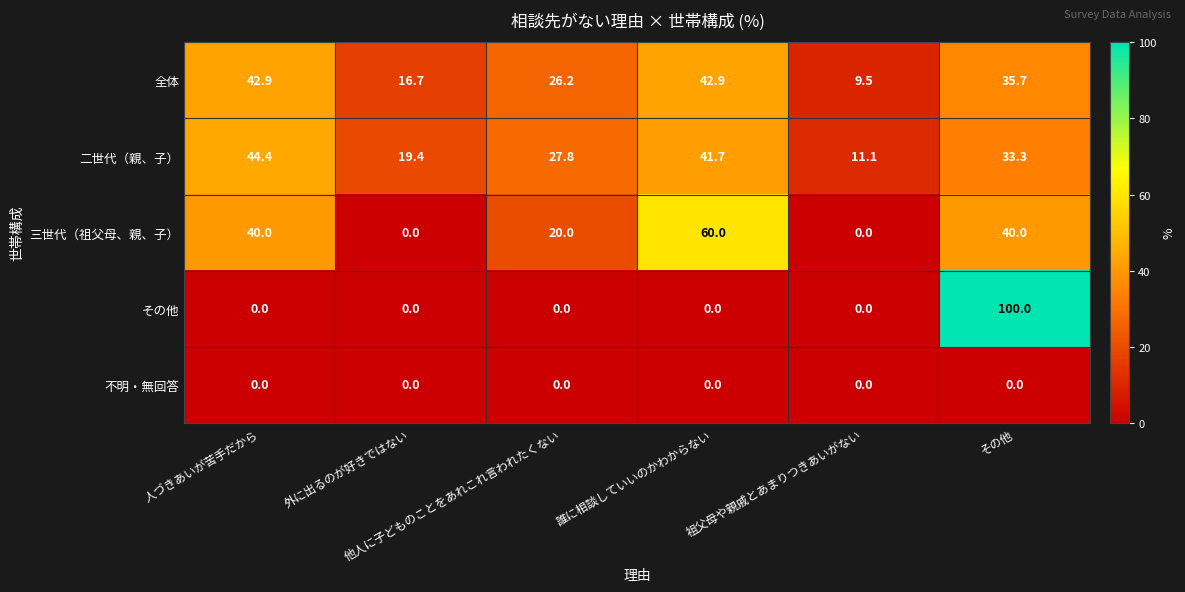

Which series has the largest total across all categories?

二世代（親、子）